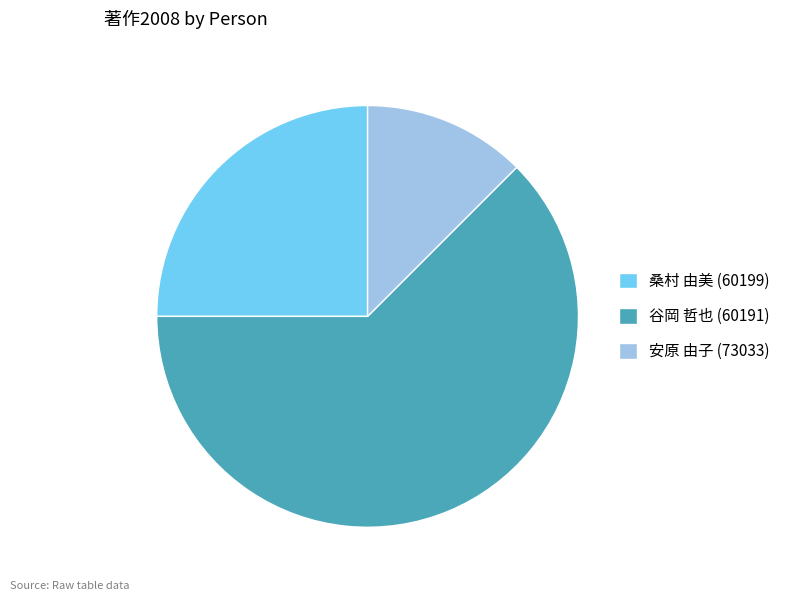

Do 安原 由子 (73033) and 谷岡 哲也 (60191) together represent more than half of the pie?

Yes